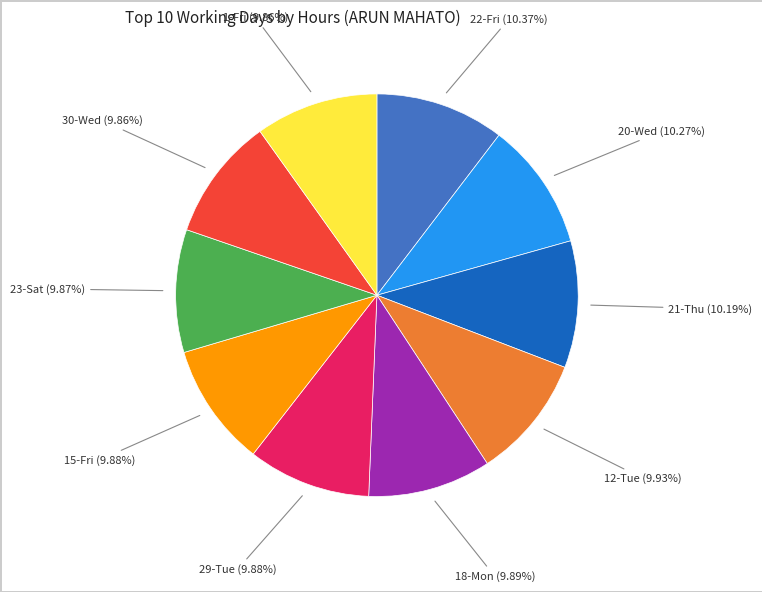

Is there a majority slice in this chart?

No